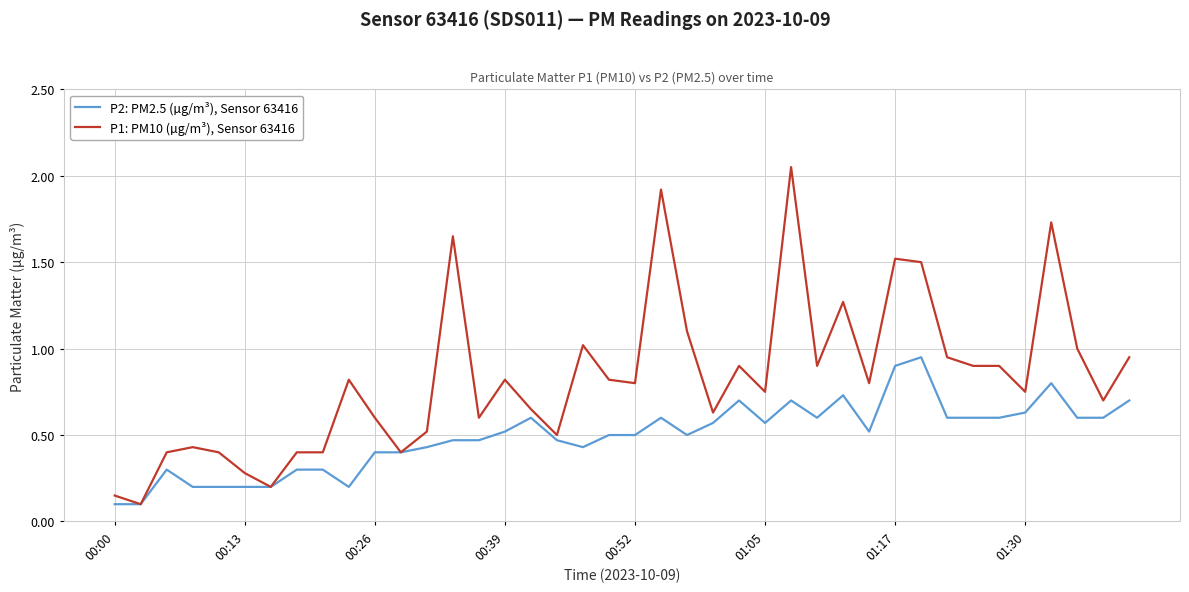

List the series in order of their overall mean, highest first.

P1: PM10 (µg/m³), Sensor 63416, P2: PM2.5 (µg/m³), Sensor 63416